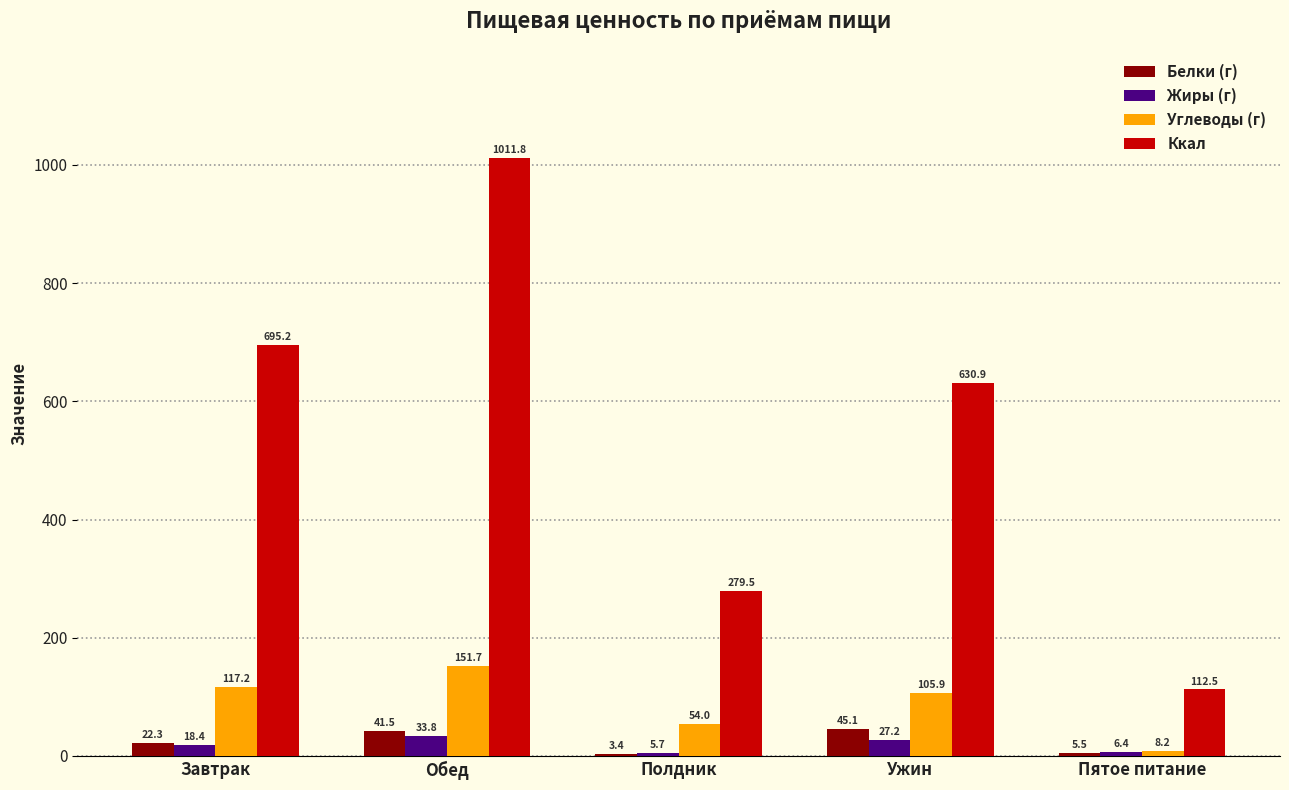

What are all the series names shown in the legend?

Белки (г), Жиры (г), Углеводы (г), Ккал